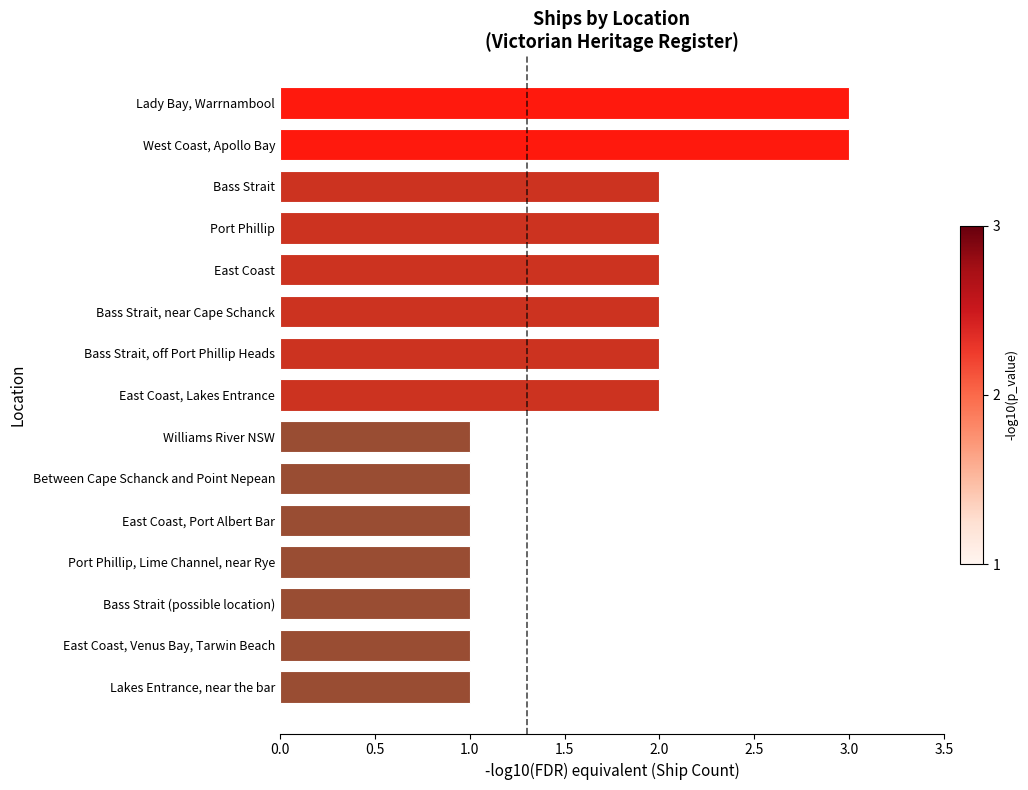

What is the sum of all values?

25